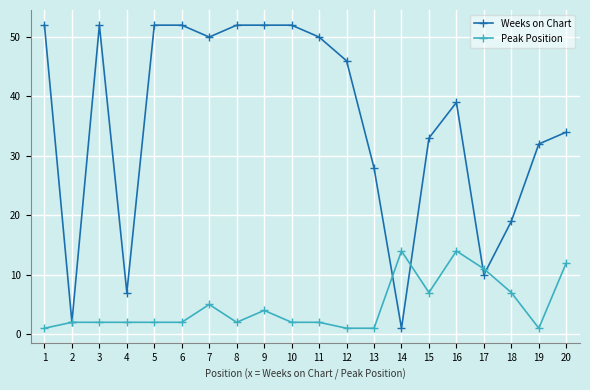

True or false: Peak Position has more than 0 interior local peaks.

True